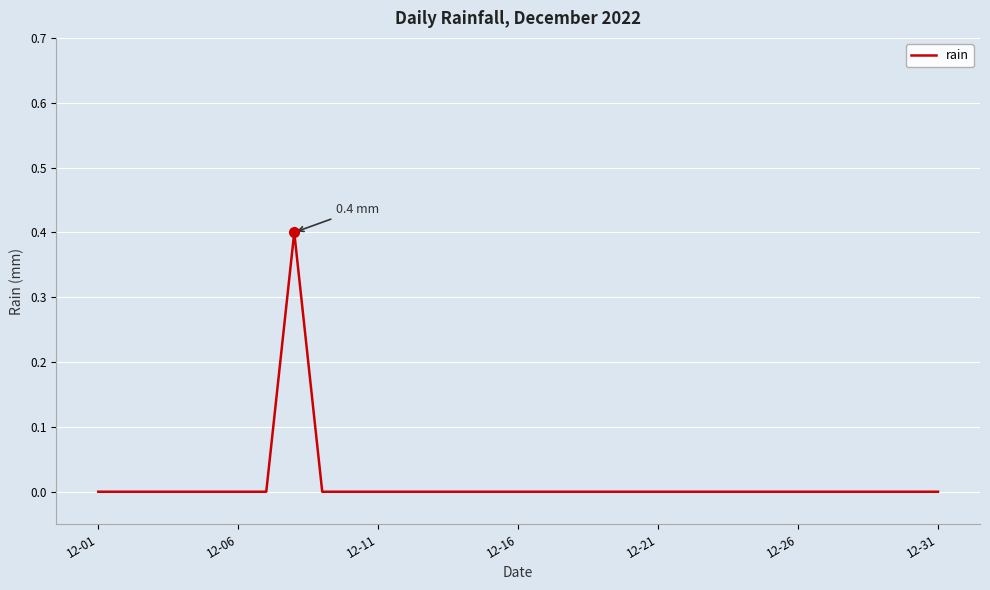

What is the maximum value shown in the chart?

0.4